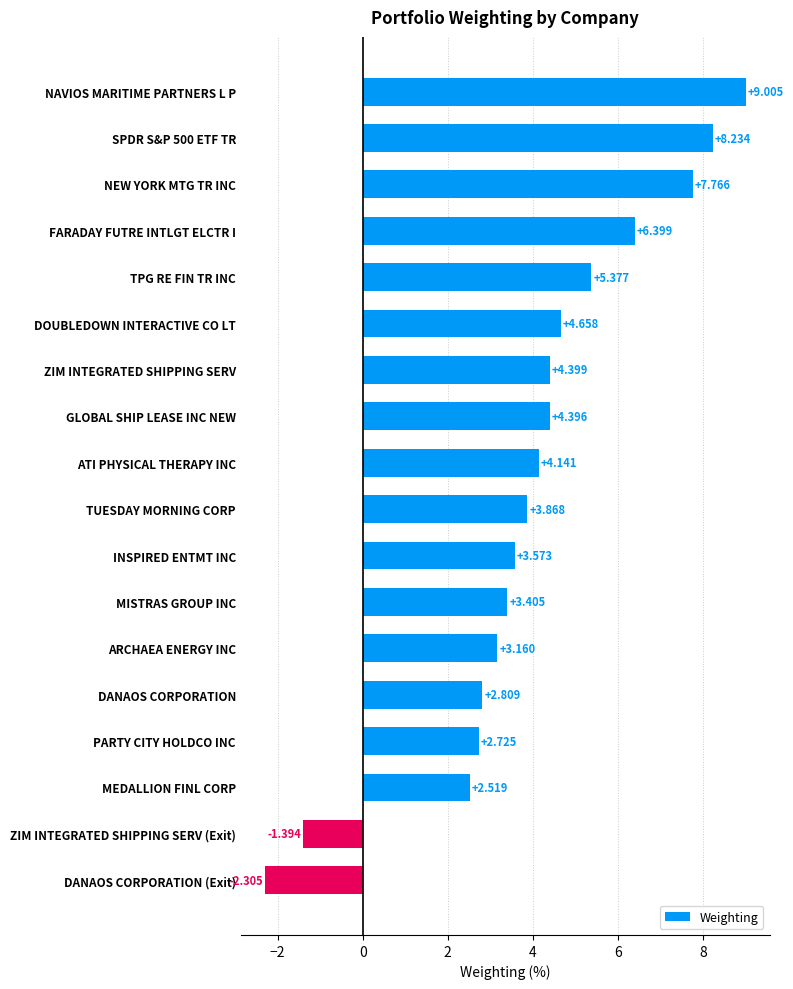

At which label is the value closest to 3?

ARCHAEA ENERGY INC